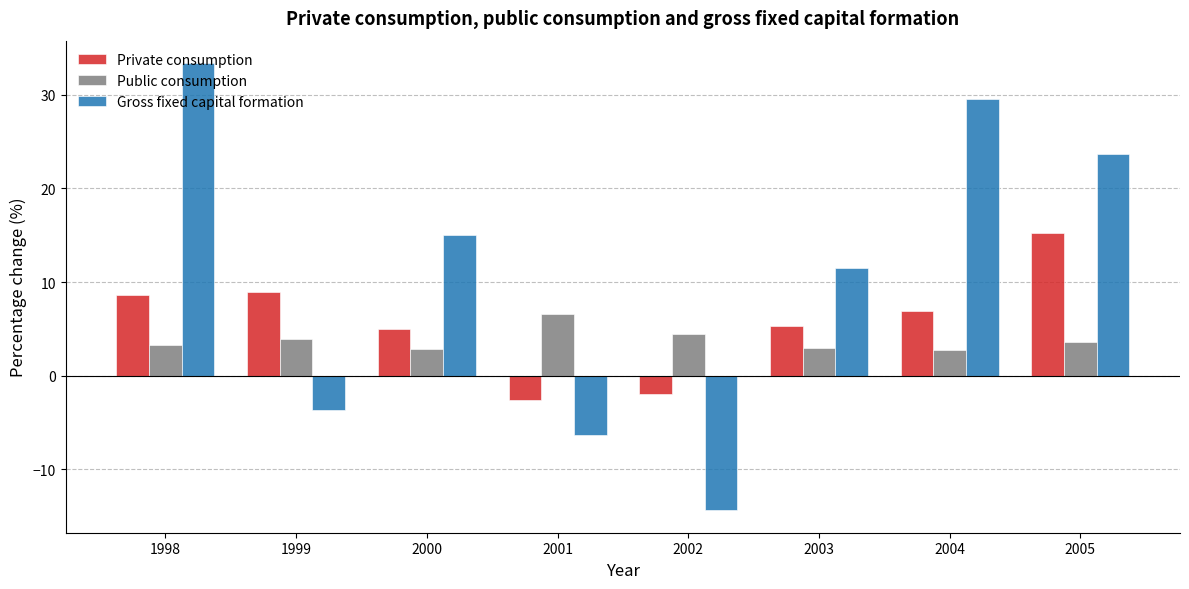

At which label does Private consumption reach its minimum?

2001